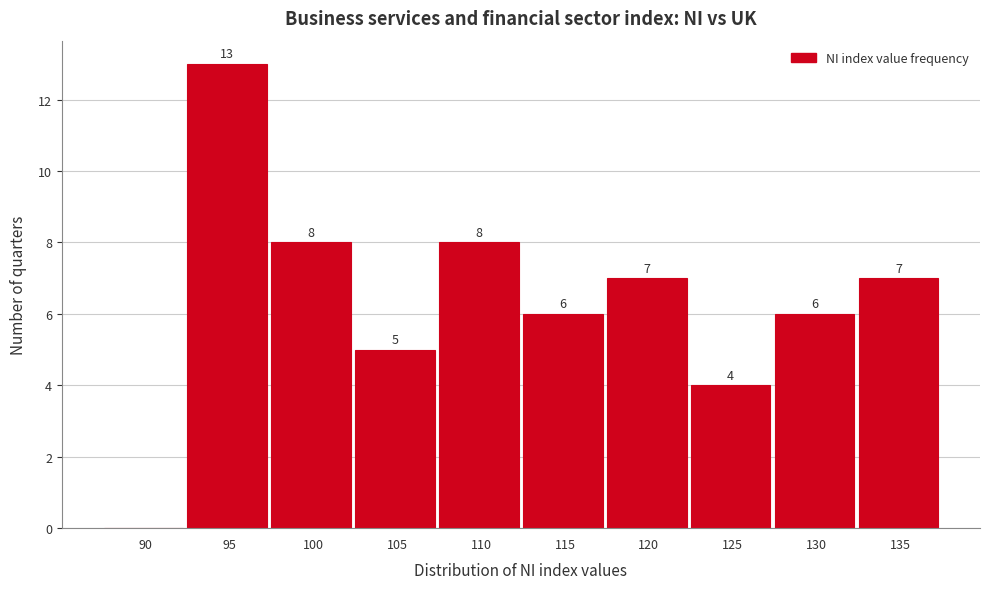

Reading left to right, what are all the values shown in this chart?

90=0	95=13	100=8	105=5	110=8	115=6	120=7	125=4	130=6	135=7